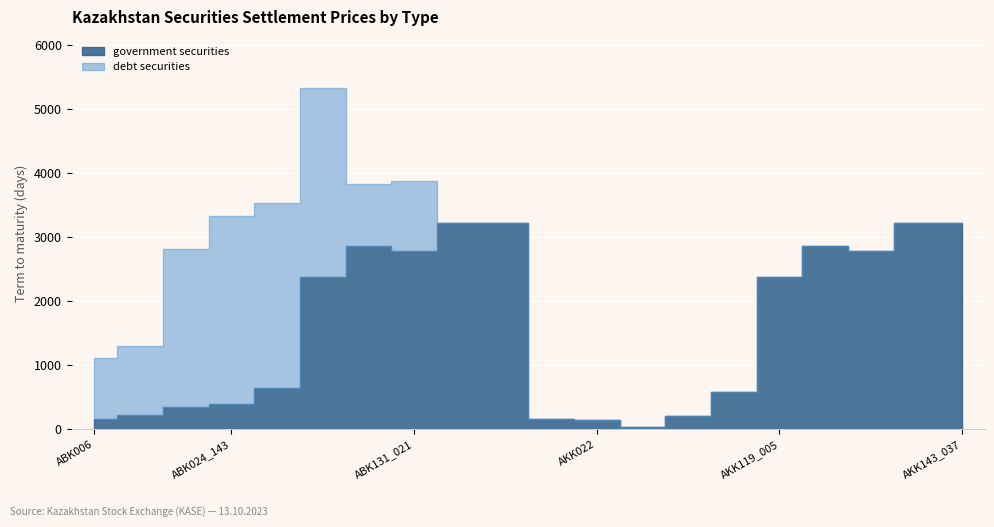

How many lines are shown in the chart?

2